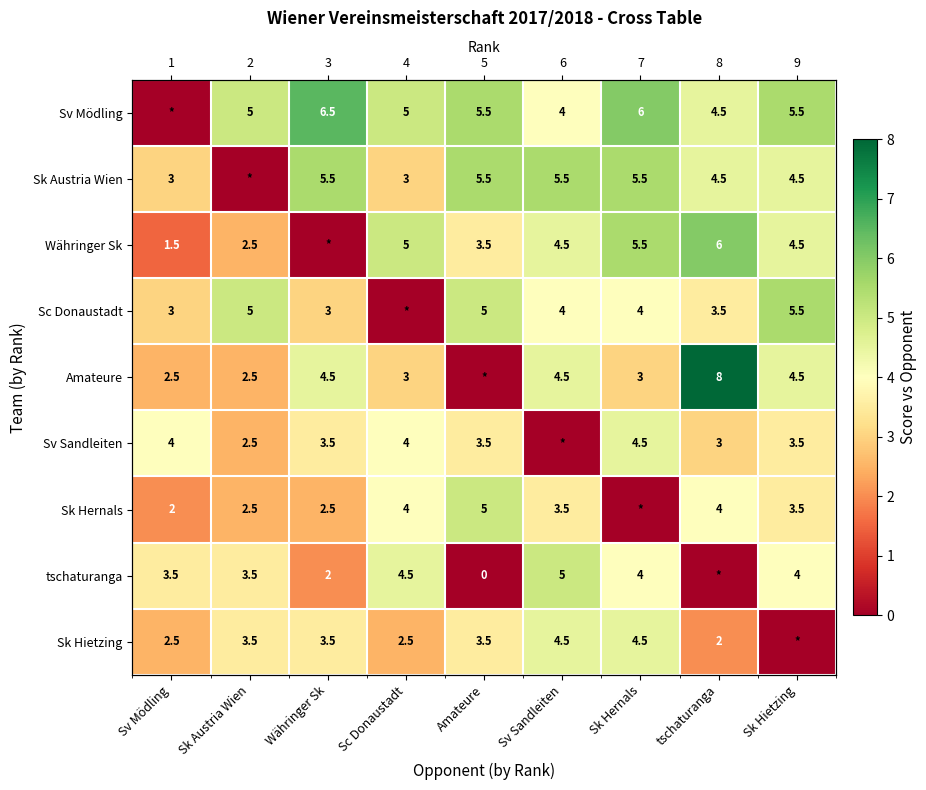

The value of Sv Sandleiten at Sk Austria Wien is 2.5. True or false?

True